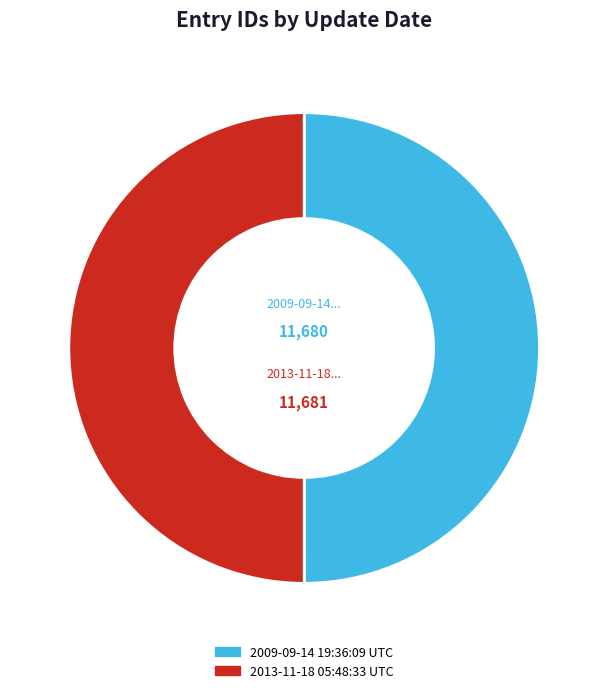

Do 2009-09-14 19:36:09 UTC and 2013-11-18 05:48:33 UTC together represent more than half of the pie?

Yes